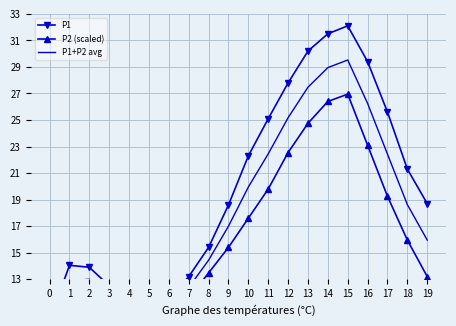

Reading left to right, extract all data points from this chart.

P1: 0=9.9	1=14.1	2=13.9	3=12.5	4=11.2	5=10.8	6=11.5	7=13.2	8=15.4	9=18.6	10=22.3	11=25.1	12=27.8	13=30.2	14=31.5	15=32.1	16=29.4	17=25.6	18=21.3	19=18.7
P2 (scaled): 0=8.5	1=11.7	2=12.1	3=10.7	4=9.9	5=9.3	6=10.2	7=11.6	8=13.5	9=15.4	10=17.6	11=19.8	12=22.5	13=24.8	14=26.4	15=27.0	16=23.1	17=19.2	18=15.9	19=13.2
P1+P2 avg: 0=9.2	1=12.9	2=13.0	3=11.6	4=10.6	5=10.1	6=10.8	7=12.4	8=14.4	9=17.0	10=20.0	11=22.5	12=25.2	13=27.5	14=28.9	15=29.5	16=26.2	17=22.4	18=18.6	19=15.9